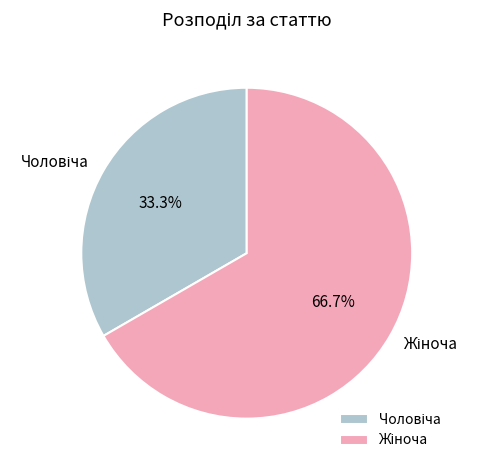

Is there a majority slice in this chart?

Yes